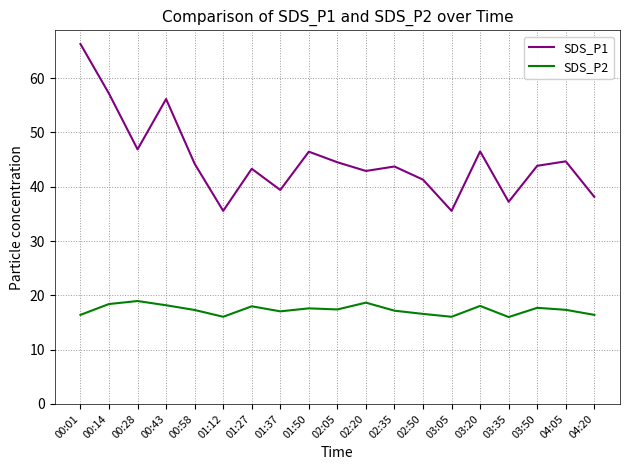

What is the highest value of the SDS_P1 series?

66.3